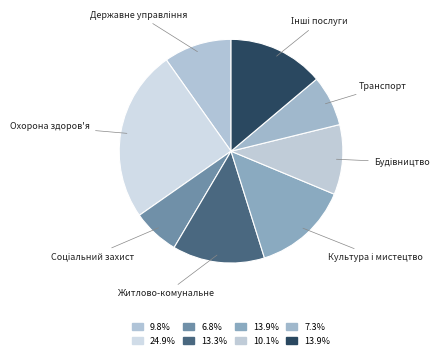

What is the largest slice in the pie chart?

Охорона здоров'я